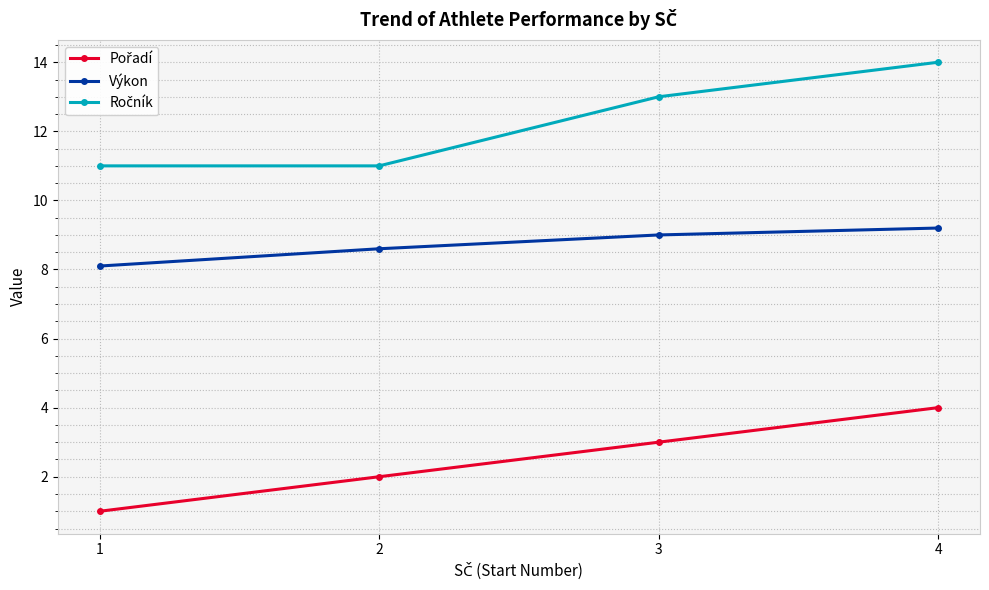

True or false: Výkon has a value of 4.3 at 1.

False